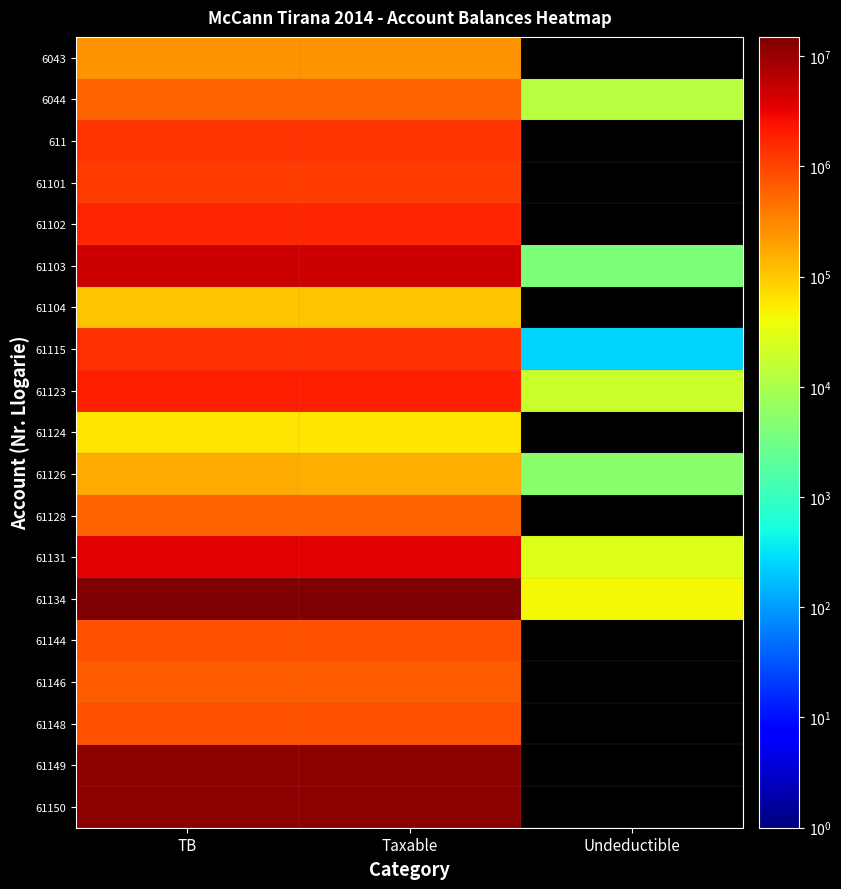

Which series has the largest range (max minus min)?

61134